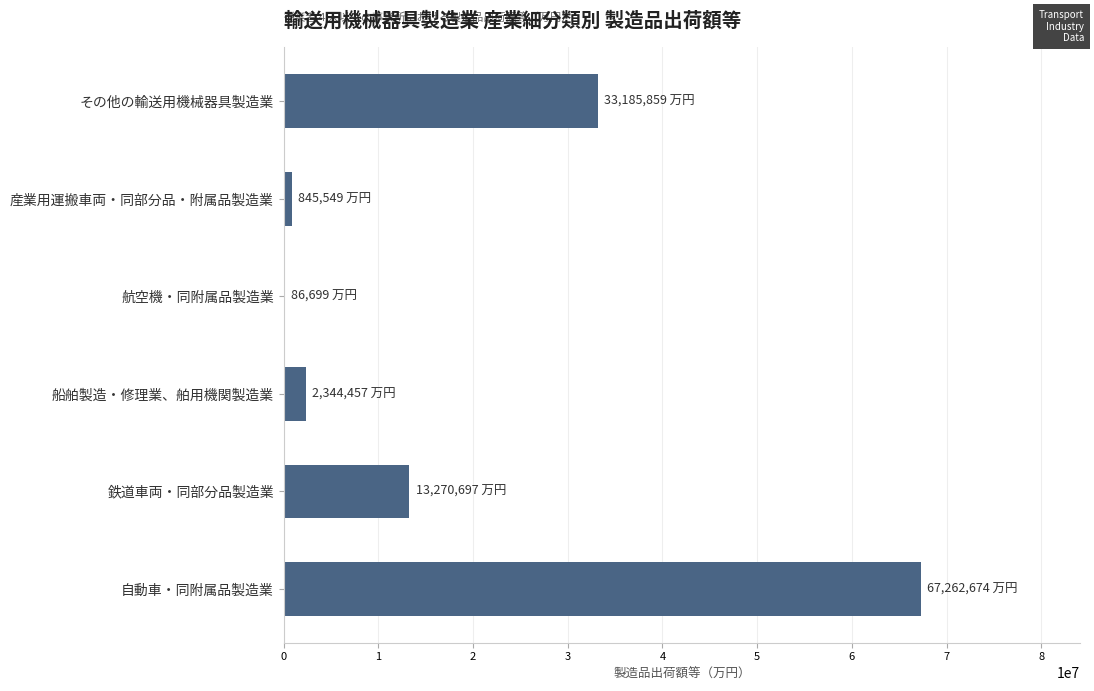

What is the sum of all values?

116995935